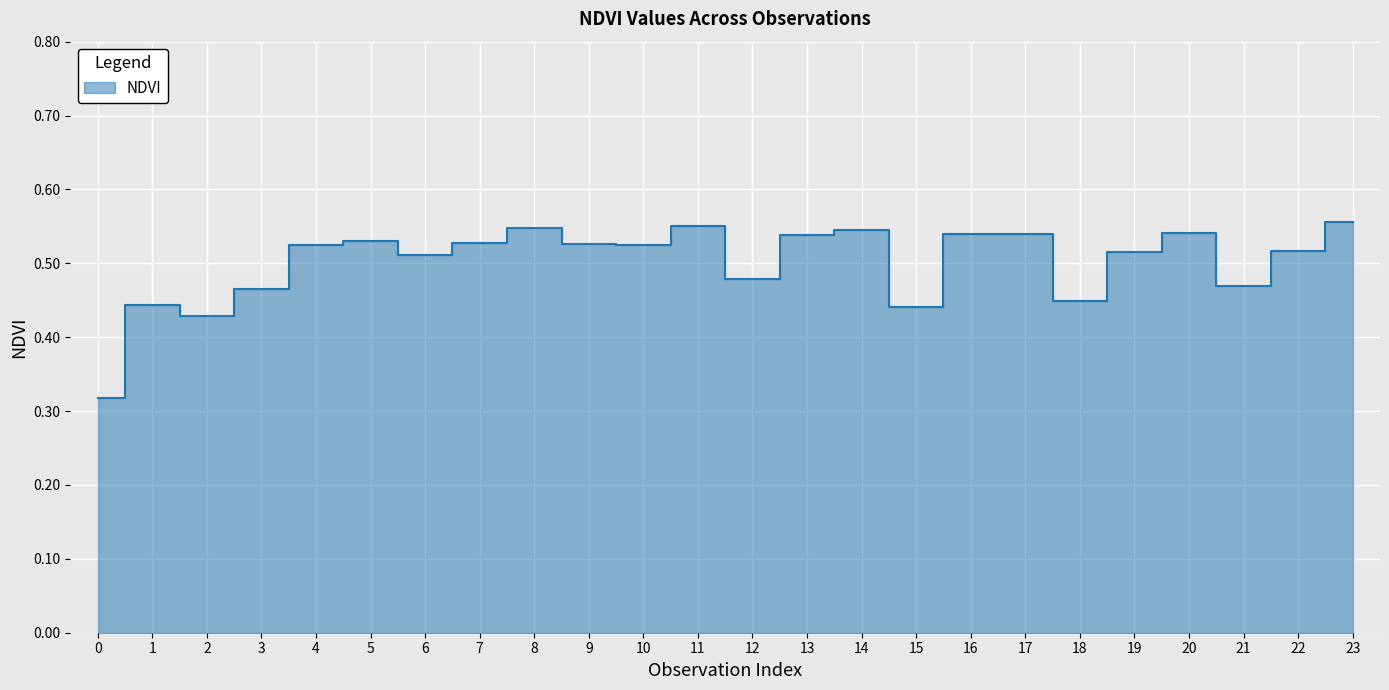

How many series are shown in this chart?

1